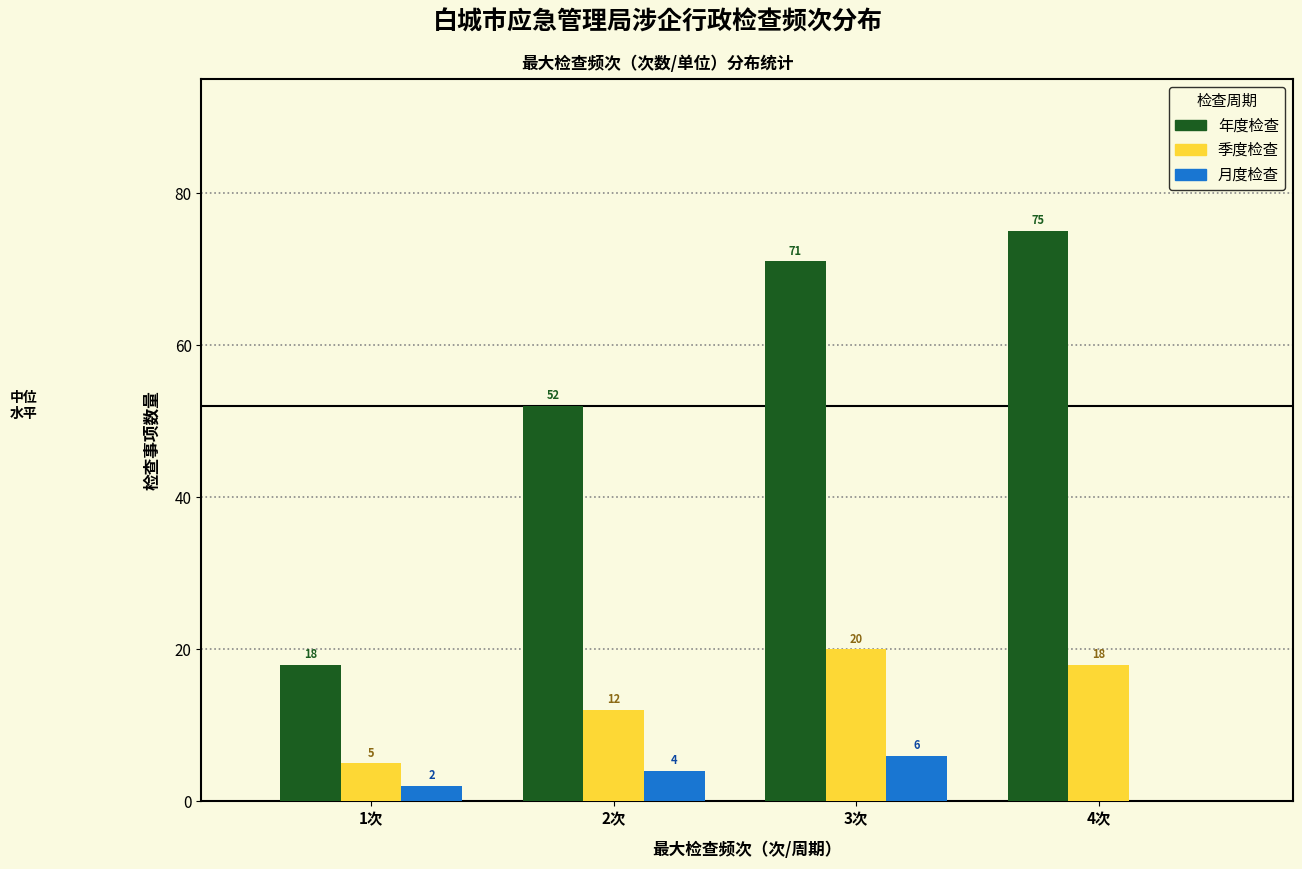

Reading left to right, transcribe all the data shown in this chart.

年: 1次=18	2次=52	3次=71	4次=75
季: 1次=5	2次=12	3次=20	4次=18
月: 1次=2	2次=4	3次=6	4次=0